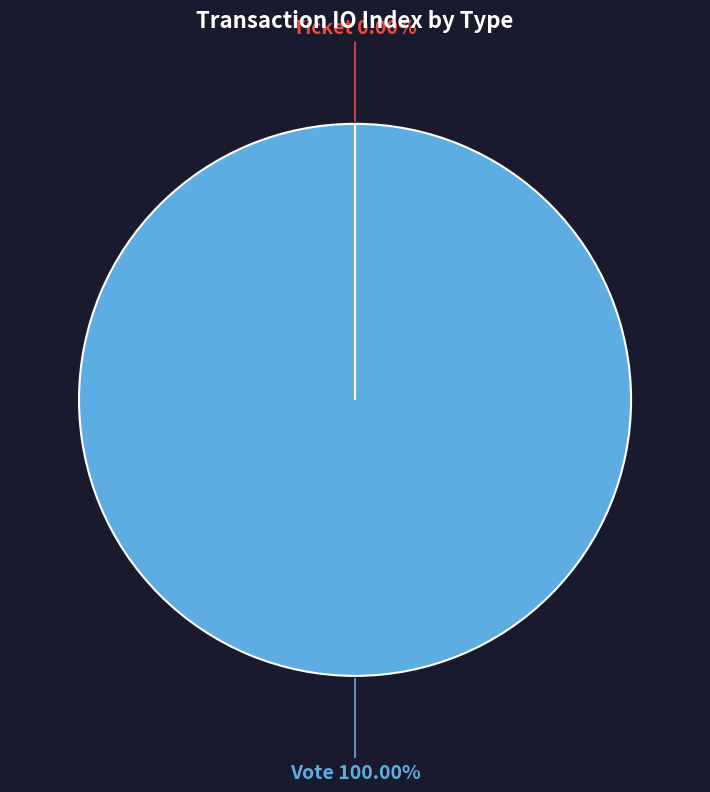

Is there any slice that represents more than half of the pie?

Yes